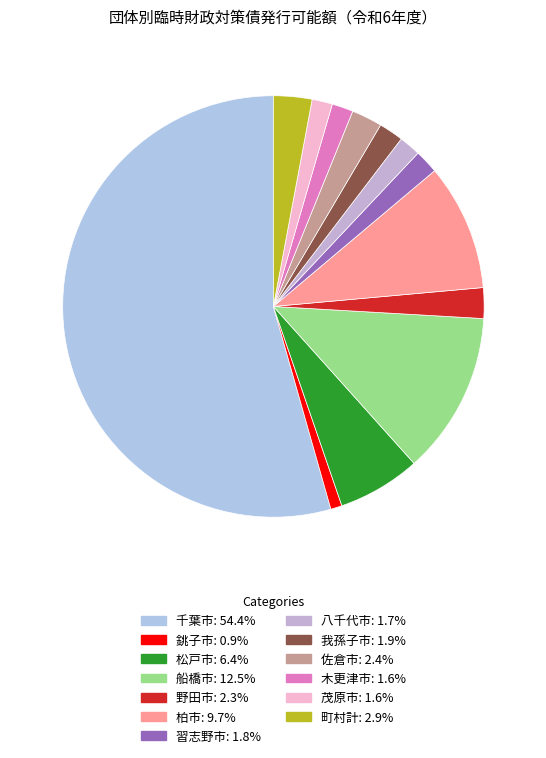

What is the largest slice in the pie chart?

千葉市